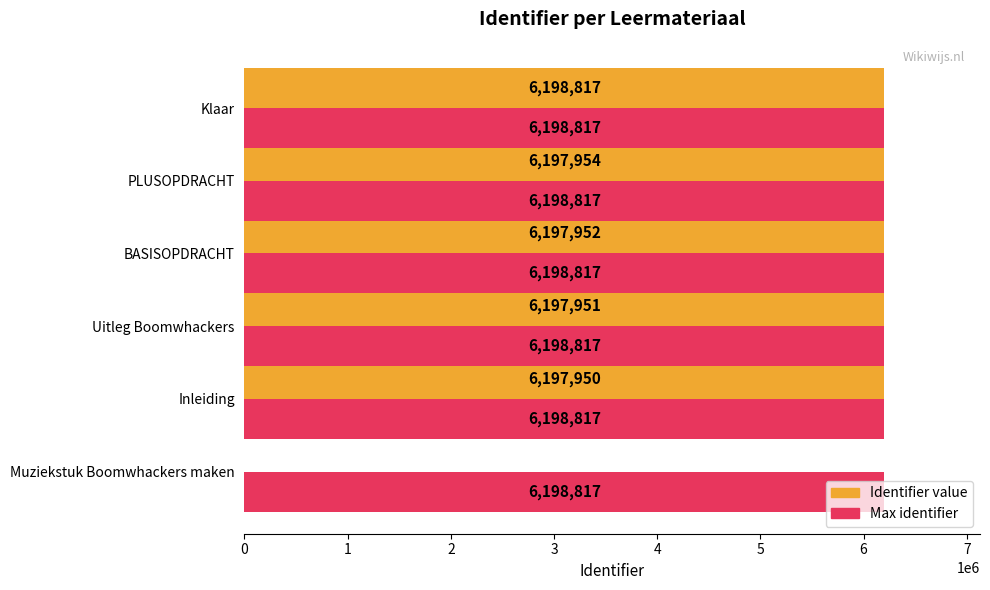

Between Inleiding and PLUSOPDRACHT, which series saw the biggest shift?

Identifier value